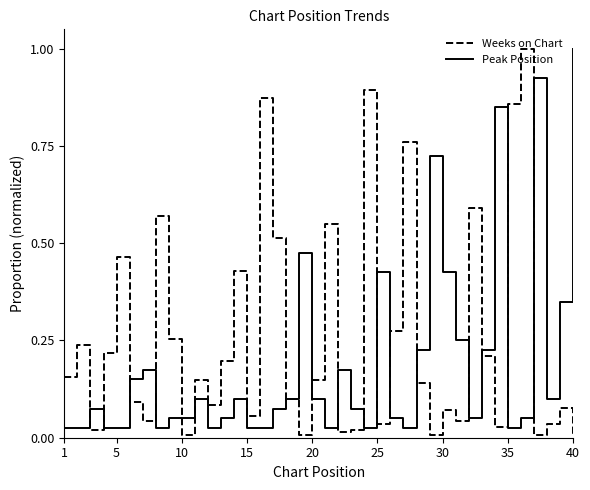

Which series has the largest total across all categories?

Weeks on Chart